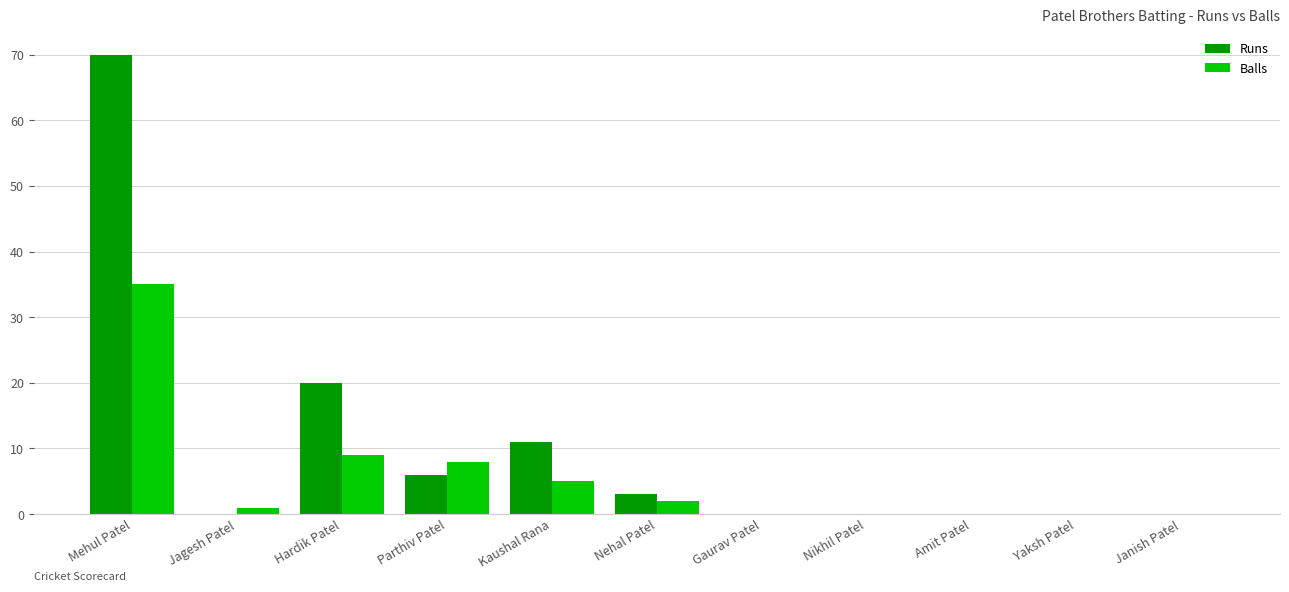

What is the sum of the Runs values at Hardik Patel and Nikhil Patel?

20